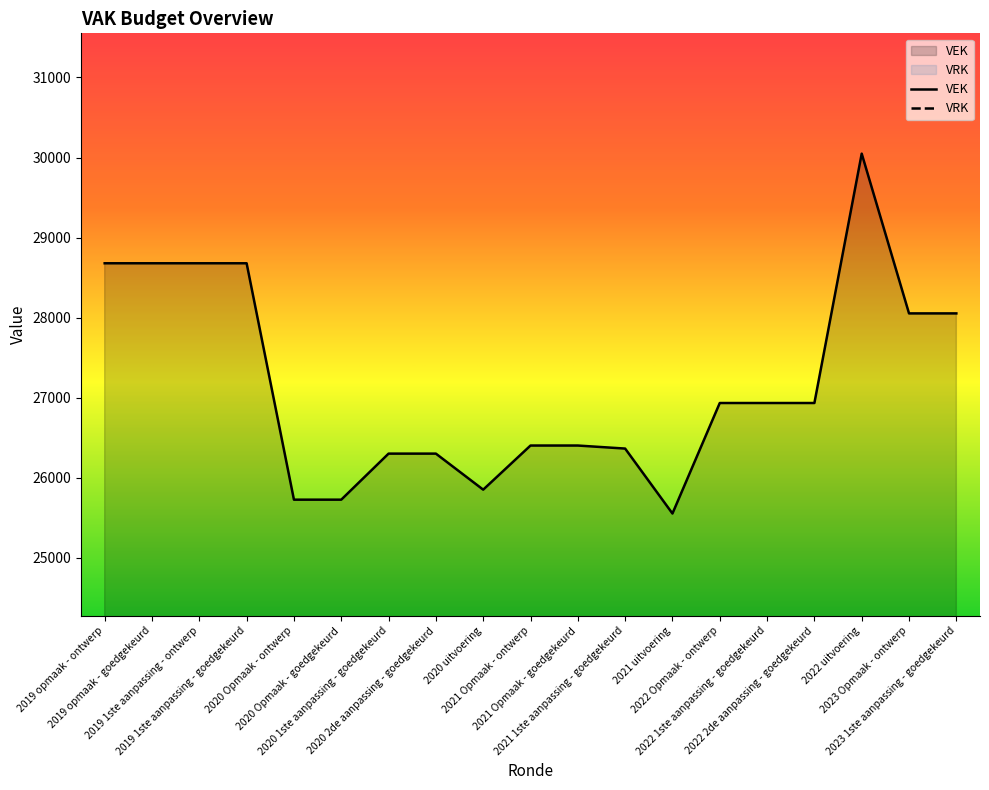

Does the chart have visible grid lines?

No